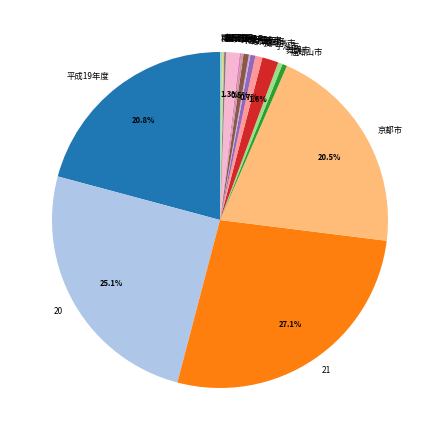

Combined, do 大山崎町 and 福知山市 account for over 50%?

No